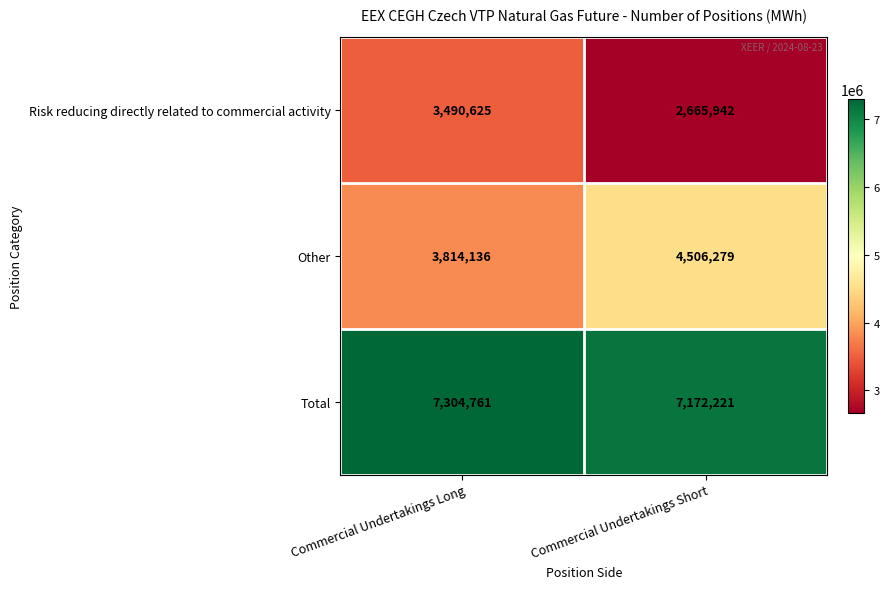

At how many categories does at least one series exceed 3325878?

2